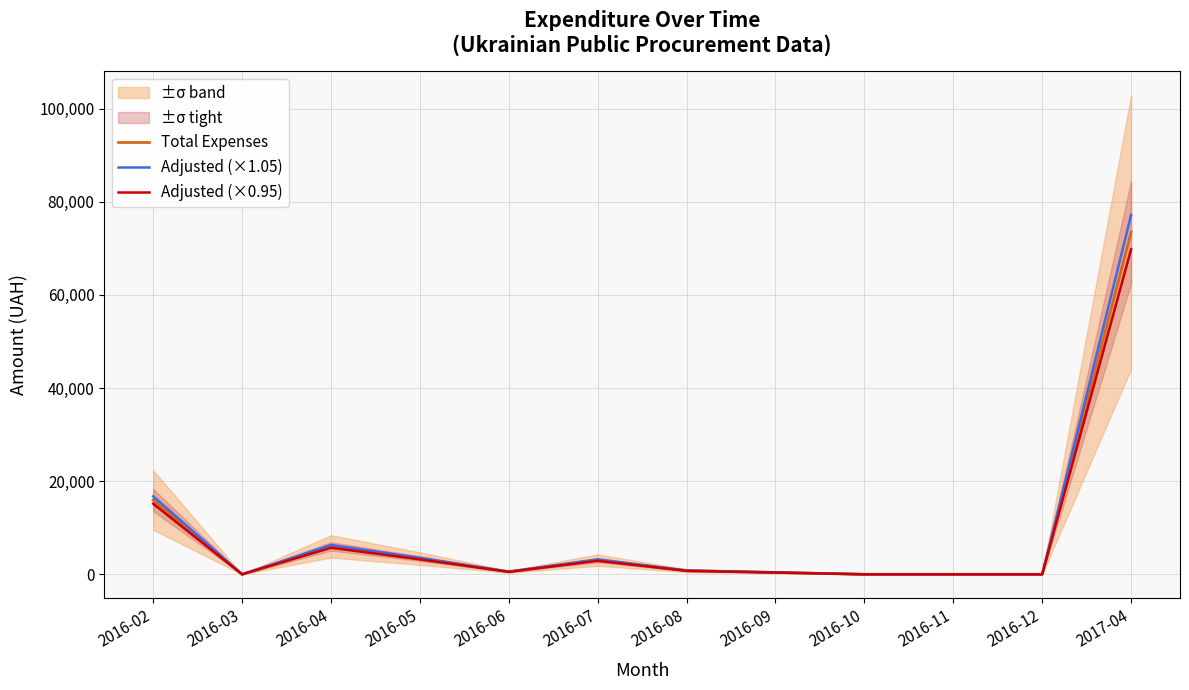

Which category has the lowest value across all series?

2016-03